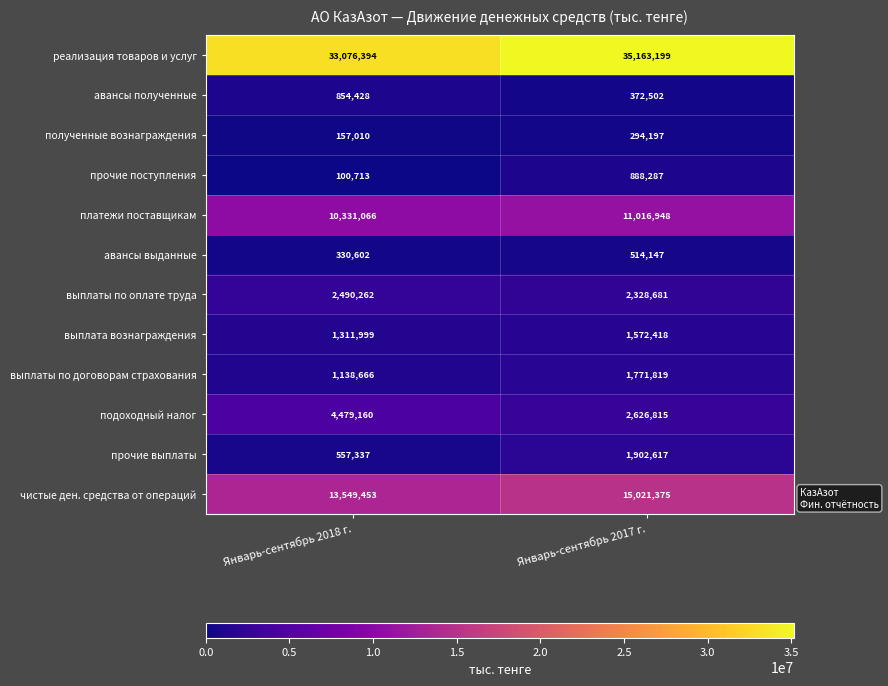

Which series has the largest total across all categories?

реализация товаров и услуг